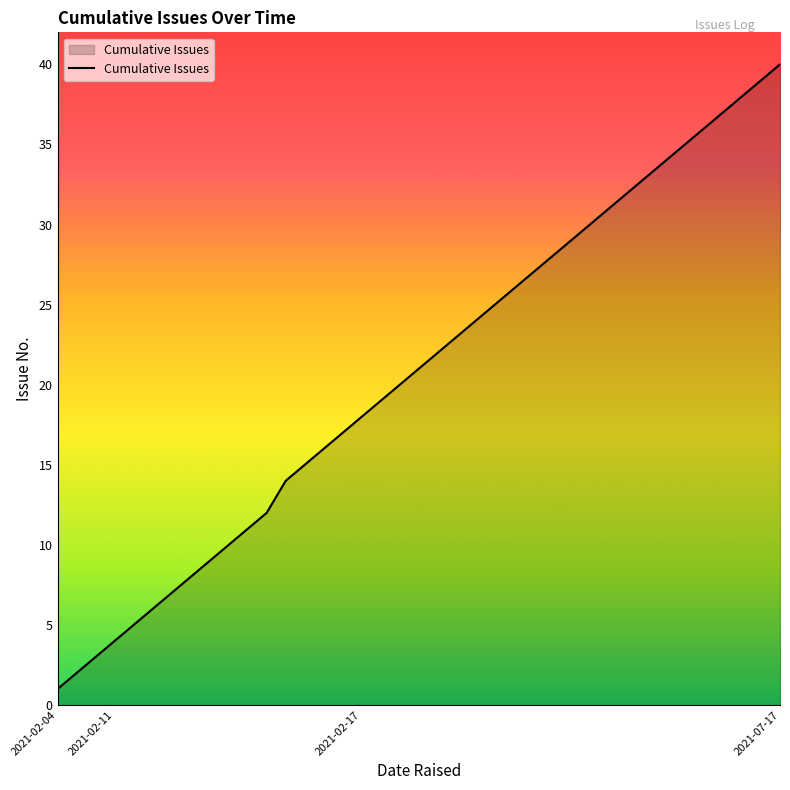

What is the greatest value displayed?

40